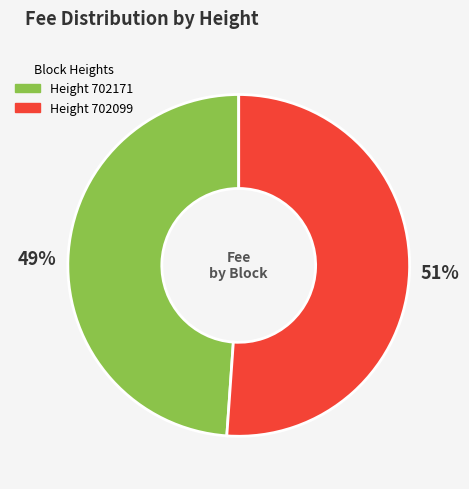

To the nearest percent, what is the average slice percentage?

50%